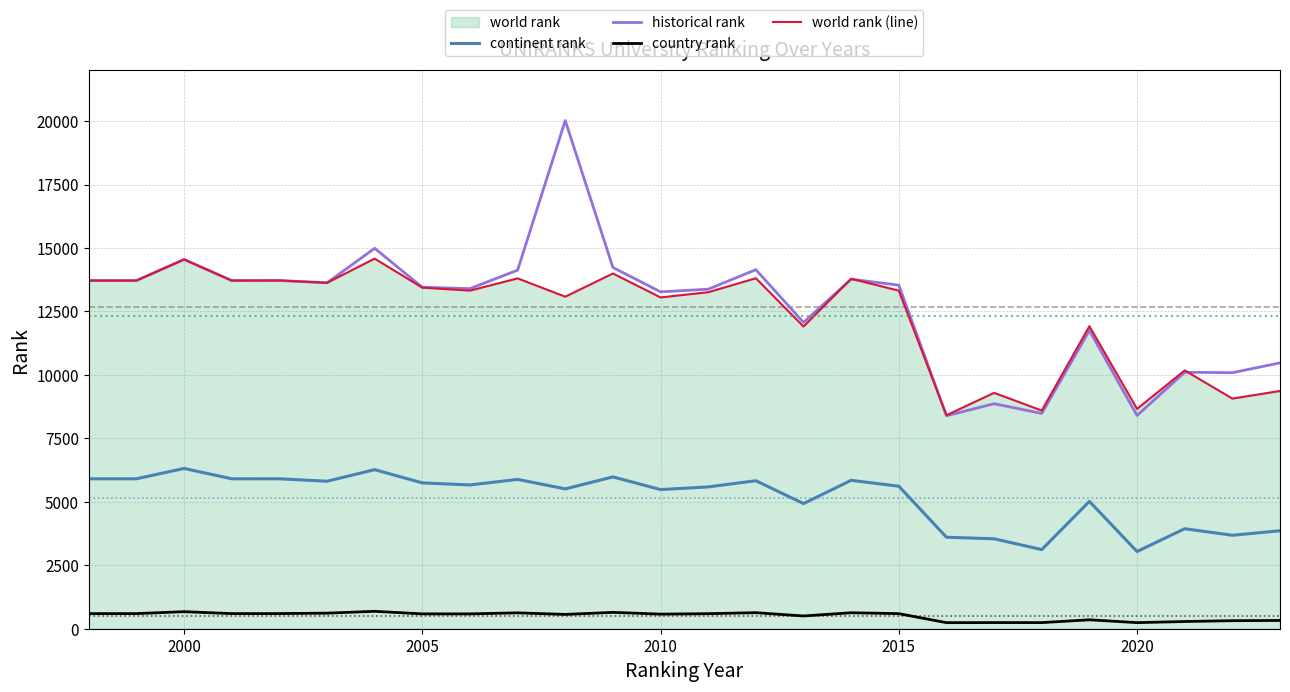

True or false: historical rank and continent rank cross at least once.

False